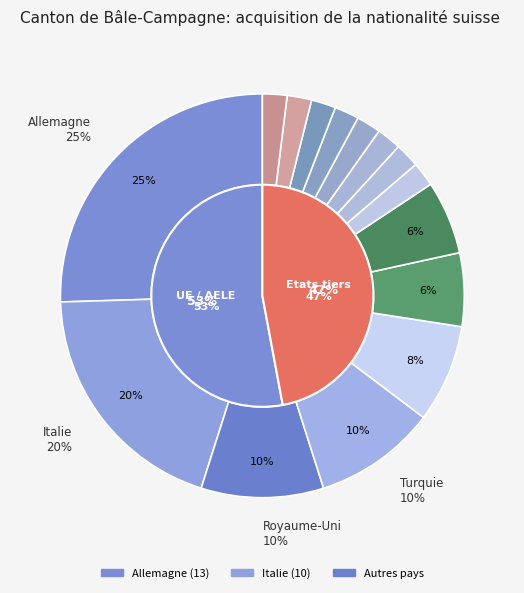

How many segments does this pie chart have?

15